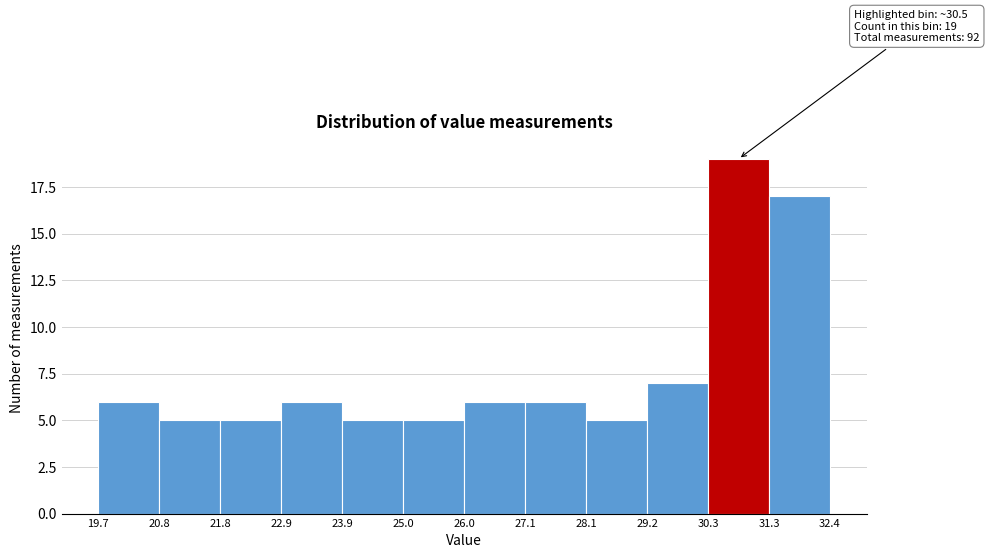

Which range on the x-axis has the tallest bar?

30.3 to 31.3